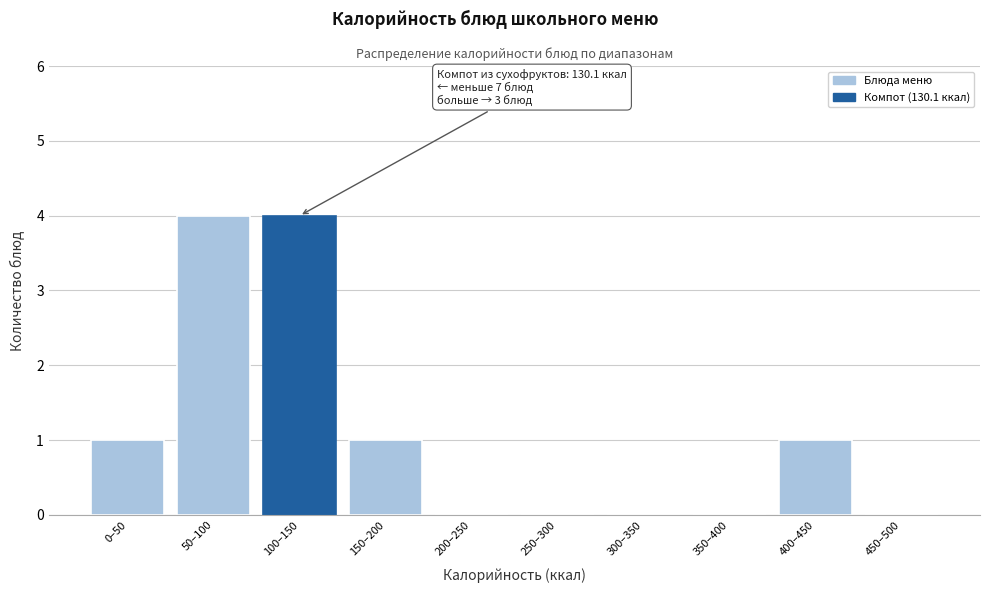

Reading left to right, what are all the values shown in this chart?

0–50=1	50–100=4	100–150=4	150–200=1	200–250=0	250–300=0	300–350=0	350–400=0	400–450=1	450–500=0